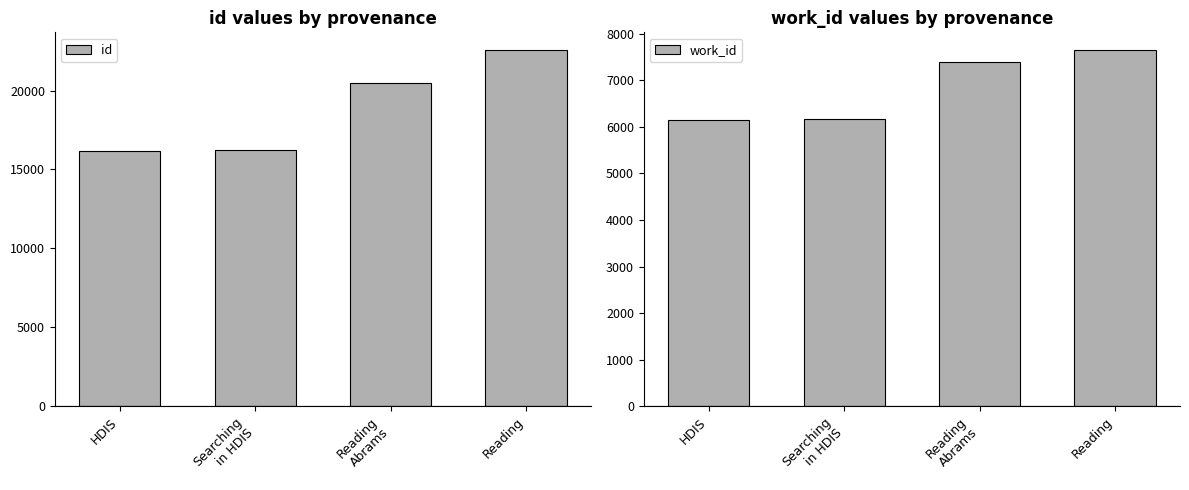

Reading right to left, what are all the values shown in this chart?

id: Reading=22560	Reading
Abrams=20455	Searching
in HDIS=16244	HDIS=16200
work_id: Reading=7650	Reading
Abrams=7405	Searching
in HDIS=6162	HDIS=6144